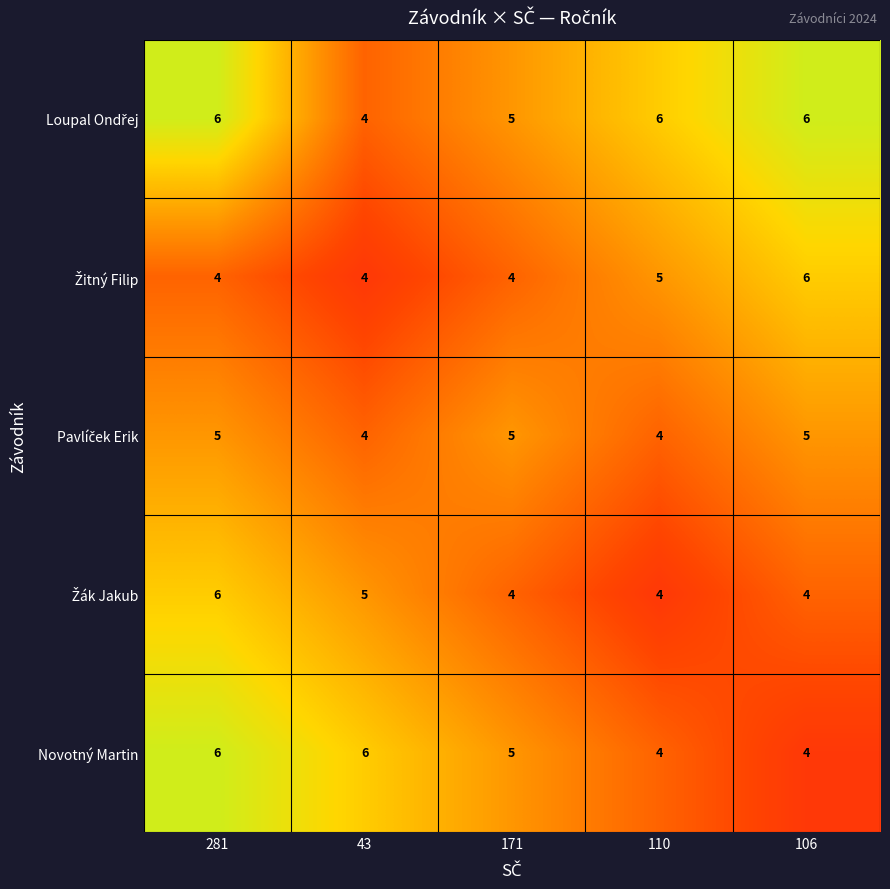

Is it true that Novotný Martin equals 6 at 106?

False